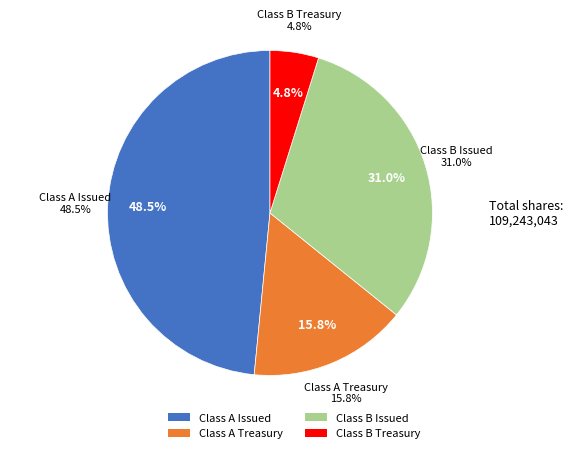

Which slice is the smallest?

Common Class B Treasury